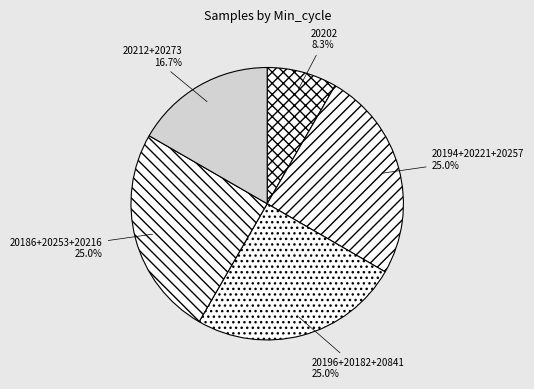

Does 20194+20221+20257 account for over 50% of the chart?

No